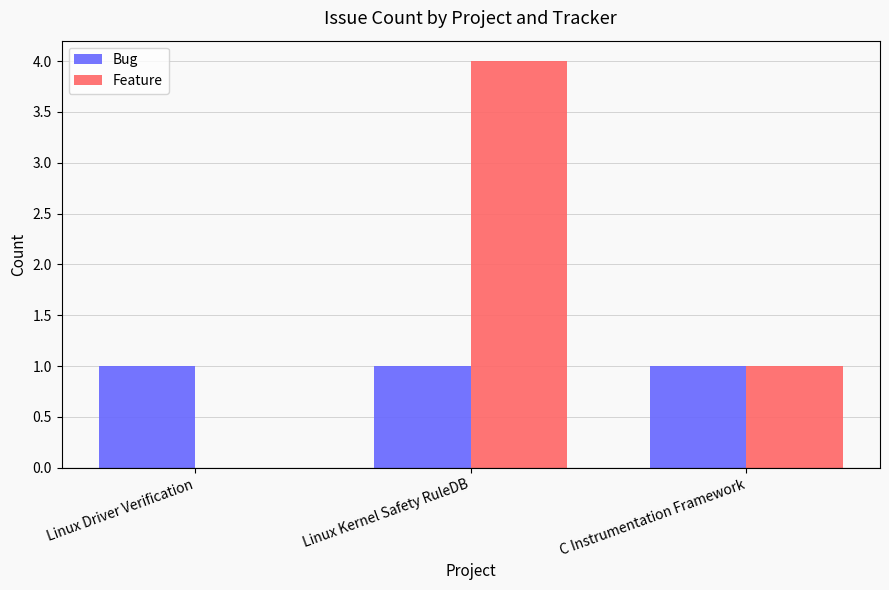

Which series changed the most between Linux Kernel Safety RuleDB and C Instrumentation Framework?

Feature